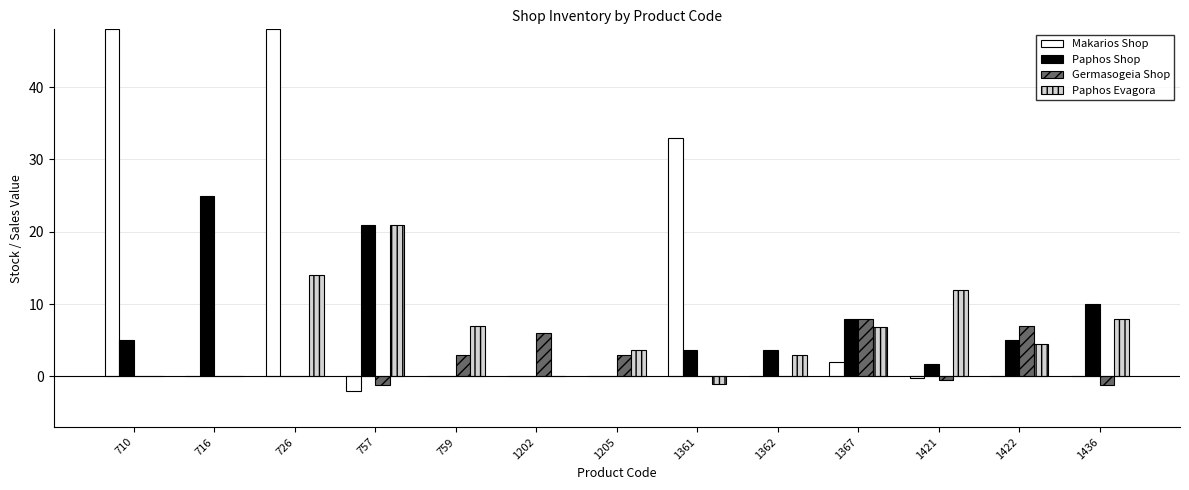

At which category is the sum across all series the highest?

726